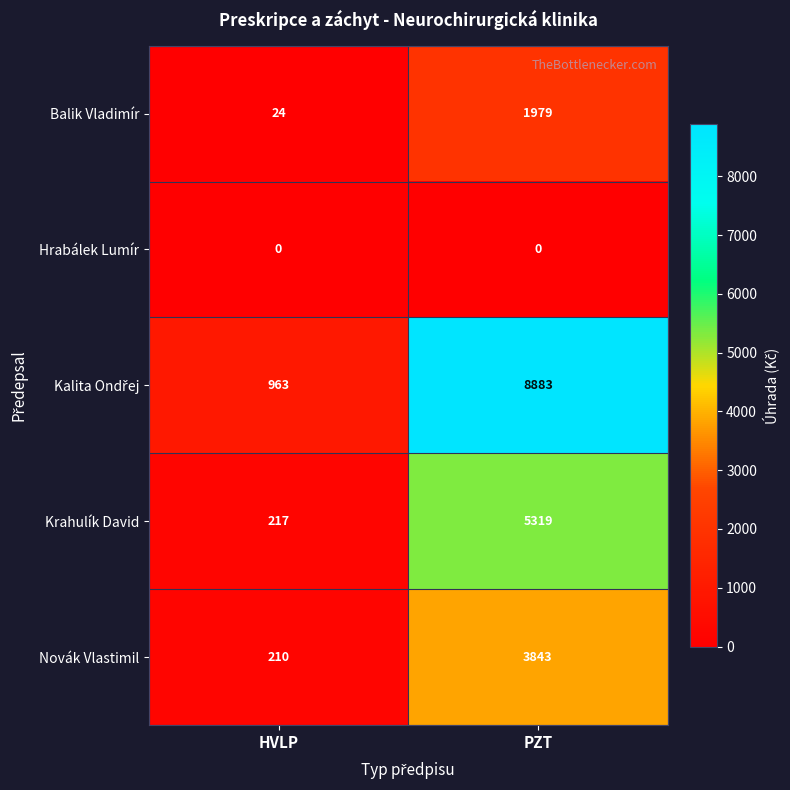

The Novák Vlastimil series shows 3843 at PZT. True or false?

True